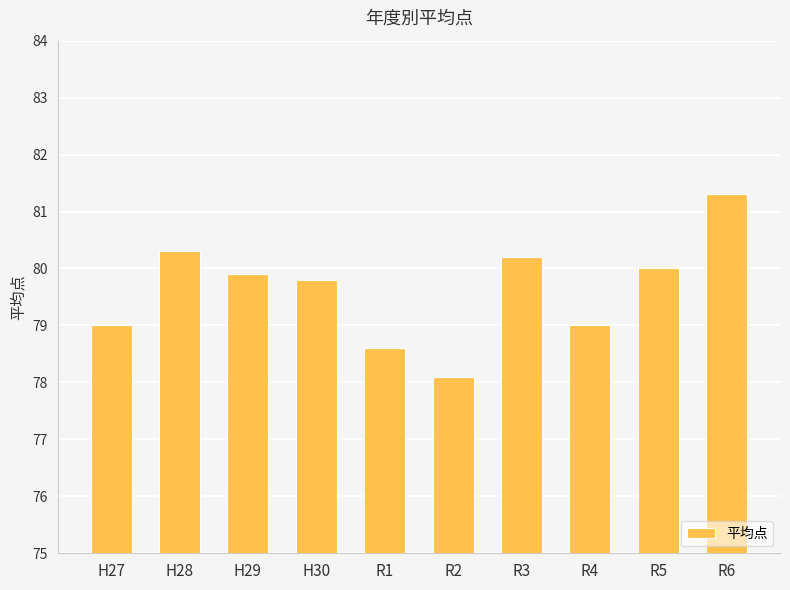

Does the chart contain any negative values?

No